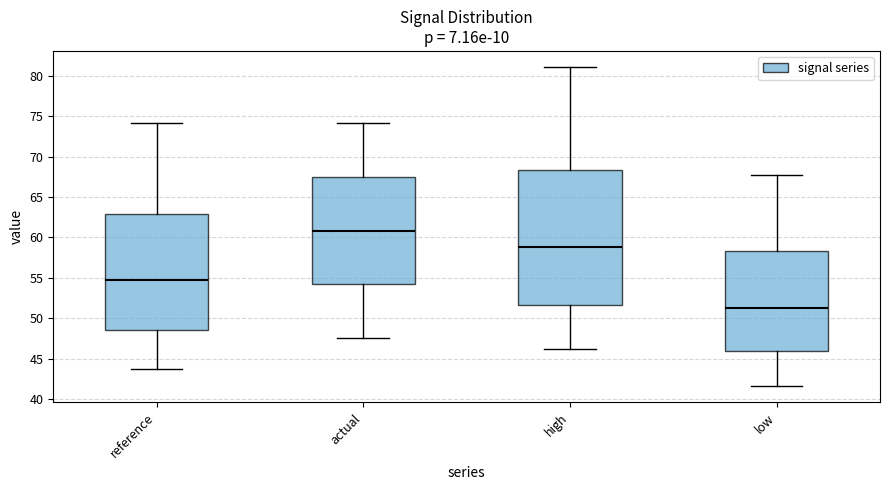

Comparing the boxes themselves (not the whiskers), which one is the tallest?

high